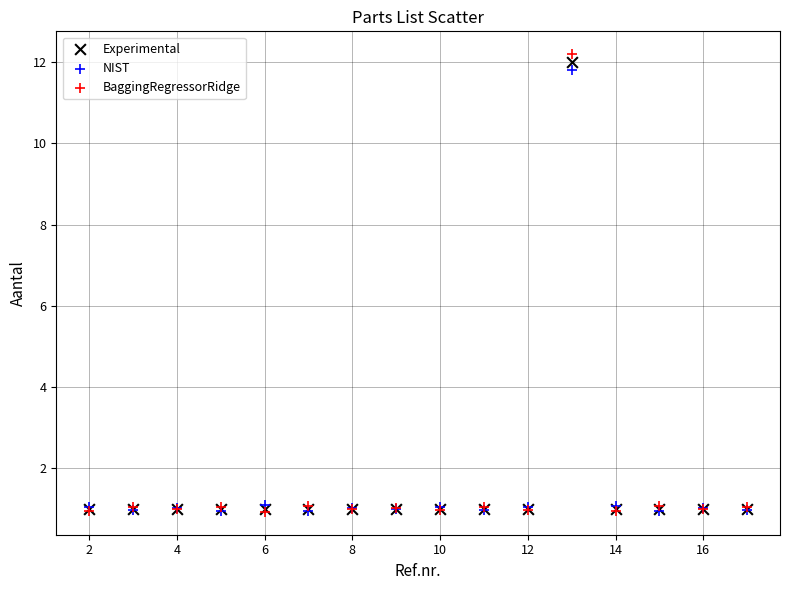

What are all the series names shown in the legend?

Experimental, NIST, BaggingRegressorRidge